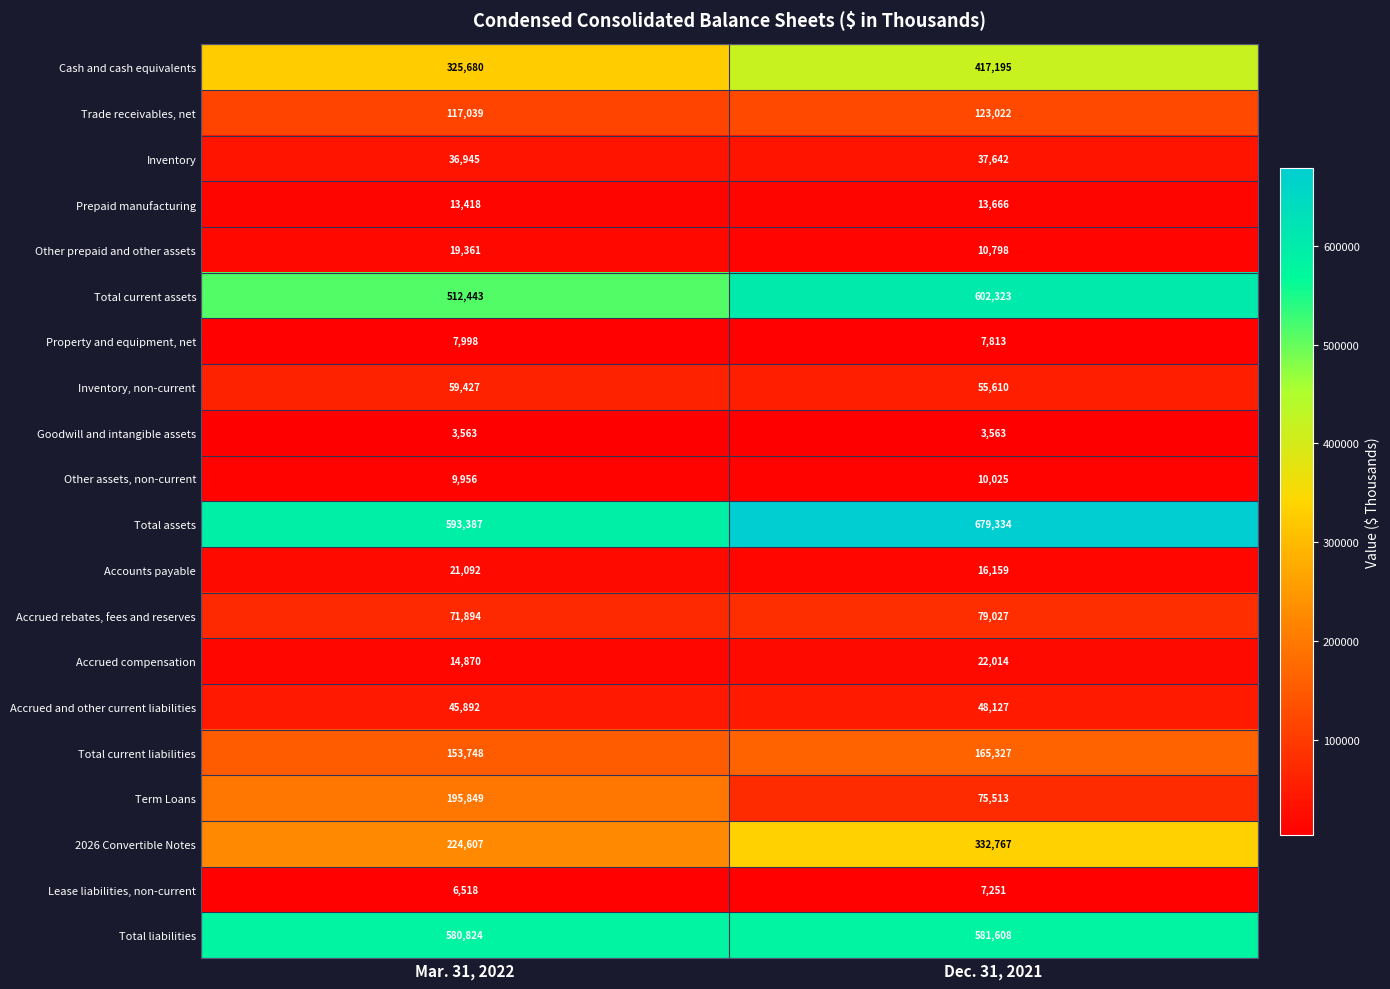

What is the total value across all series at Mar. 31, 2022?

3014511